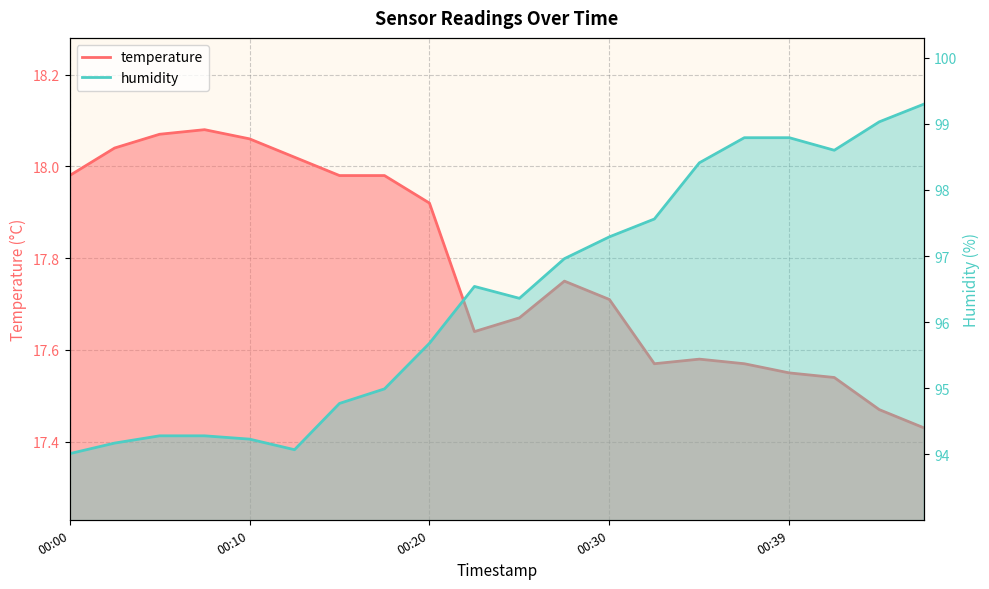

How many series are shown in this chart?

2